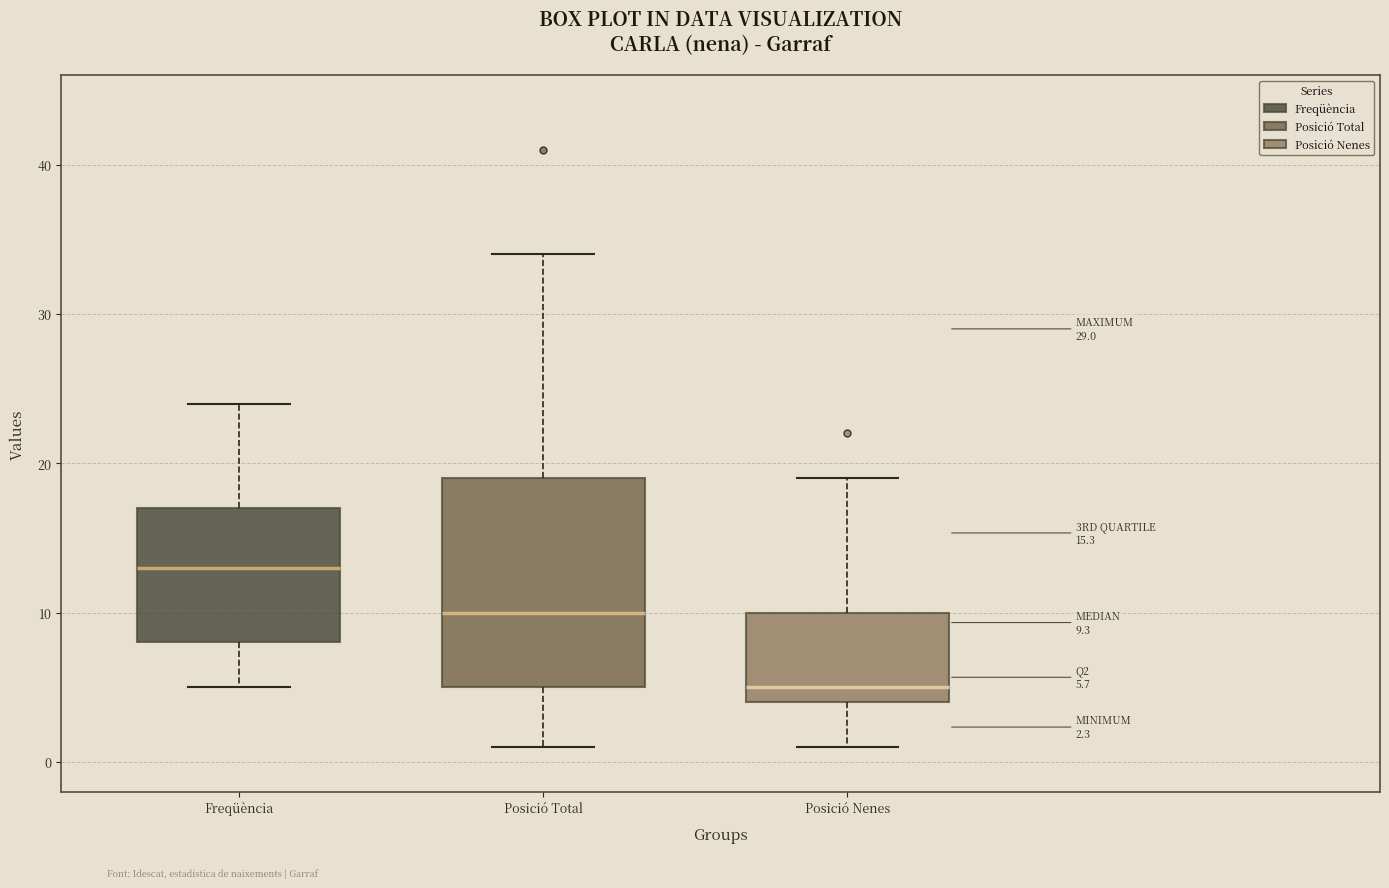

Which box is the tallest, from its lower edge to its upper edge?

Posició Total